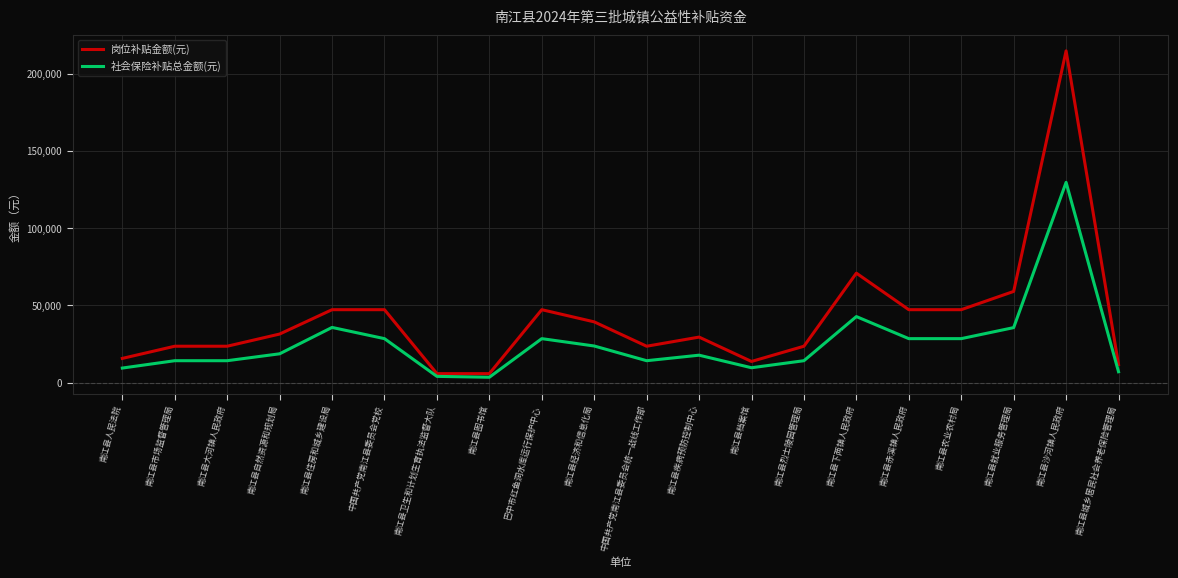

What is the difference between the highest and lowest values at 南江县烈士陵园管理局?

9366.1